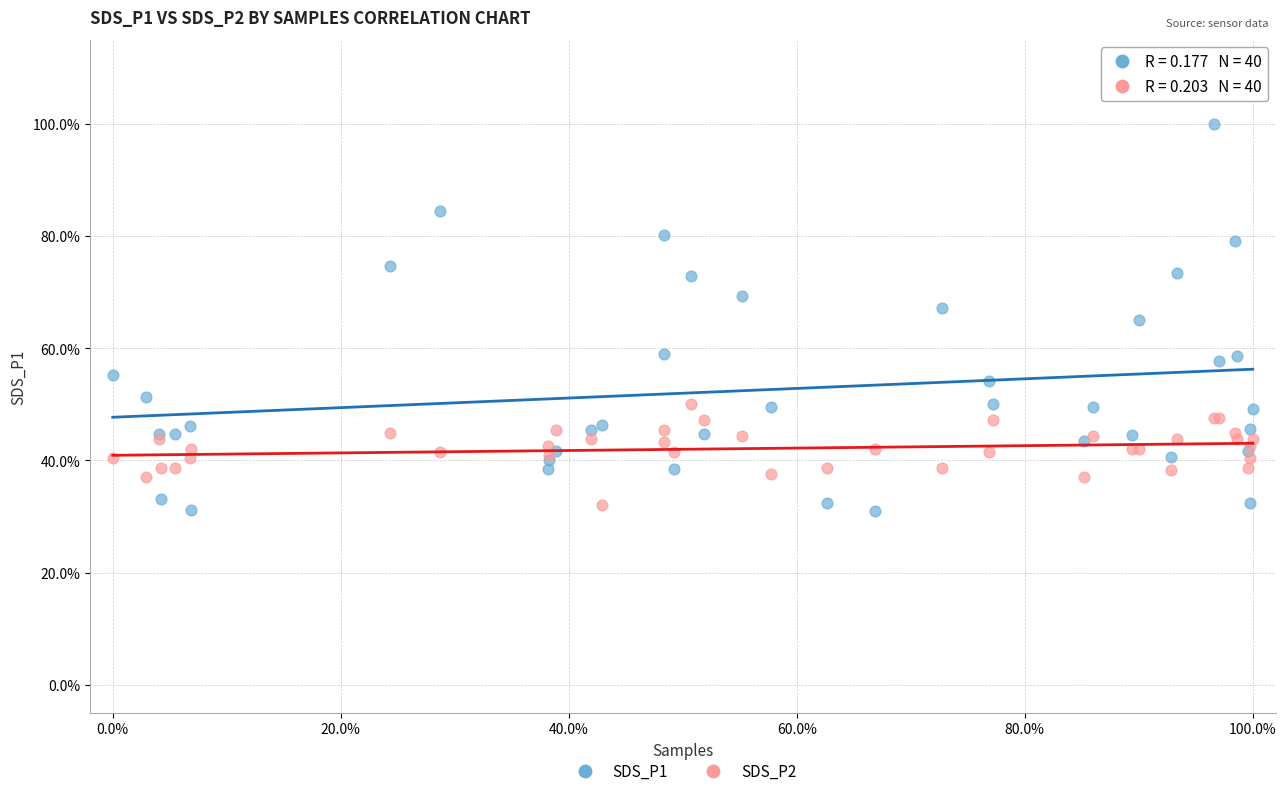

What are all the series names shown in the legend?

SDS_P1, SDS_P2